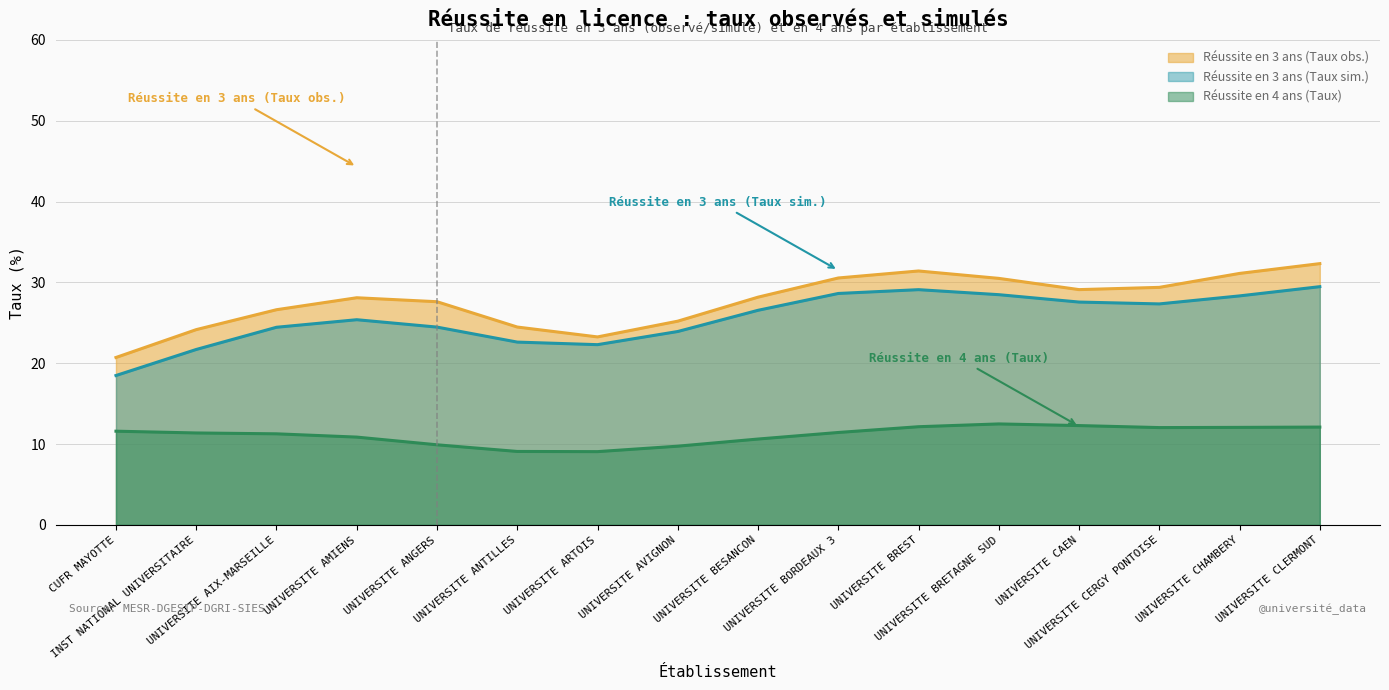

True or false: Réussite en 3 ans (Taux obs.) has a value of 42.7 at UNIVERSITE ARTOIS.

False